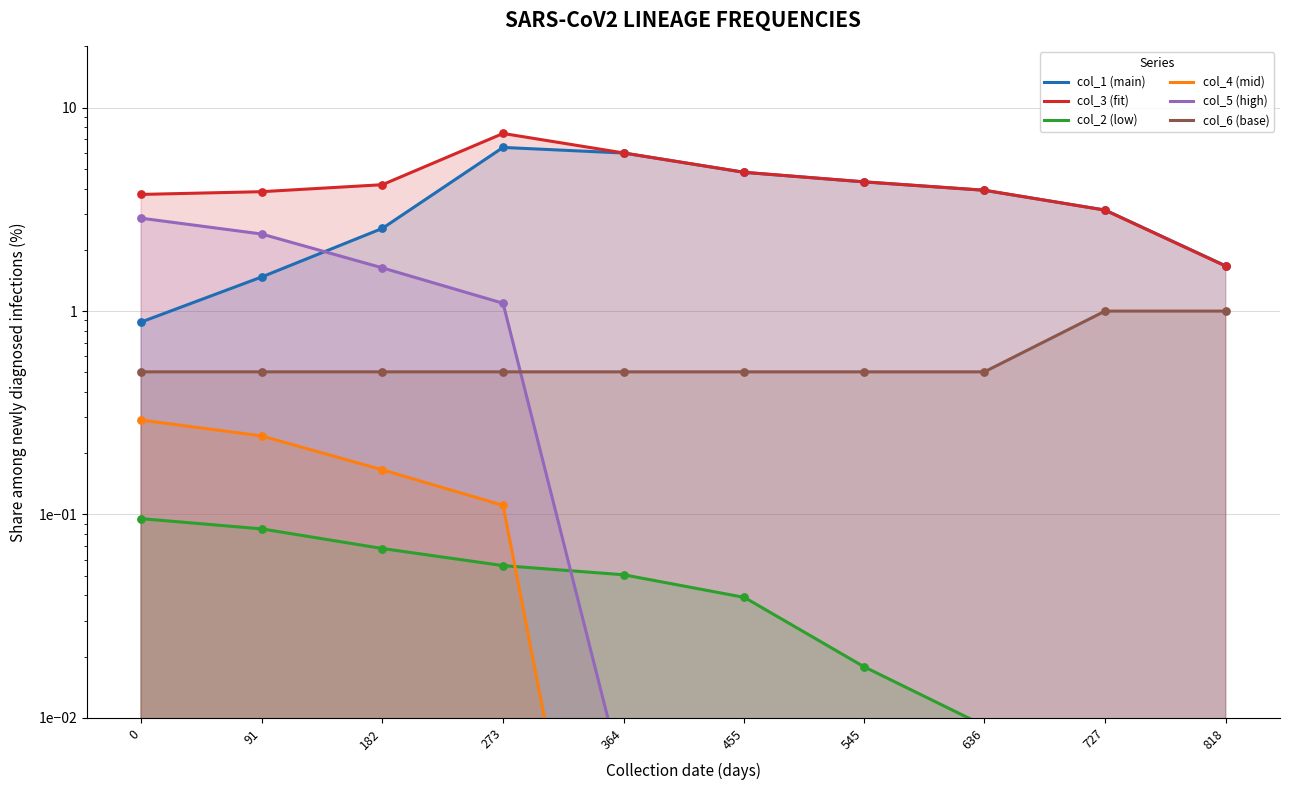

Which series contains the highest Y value?

col_3 (fit)